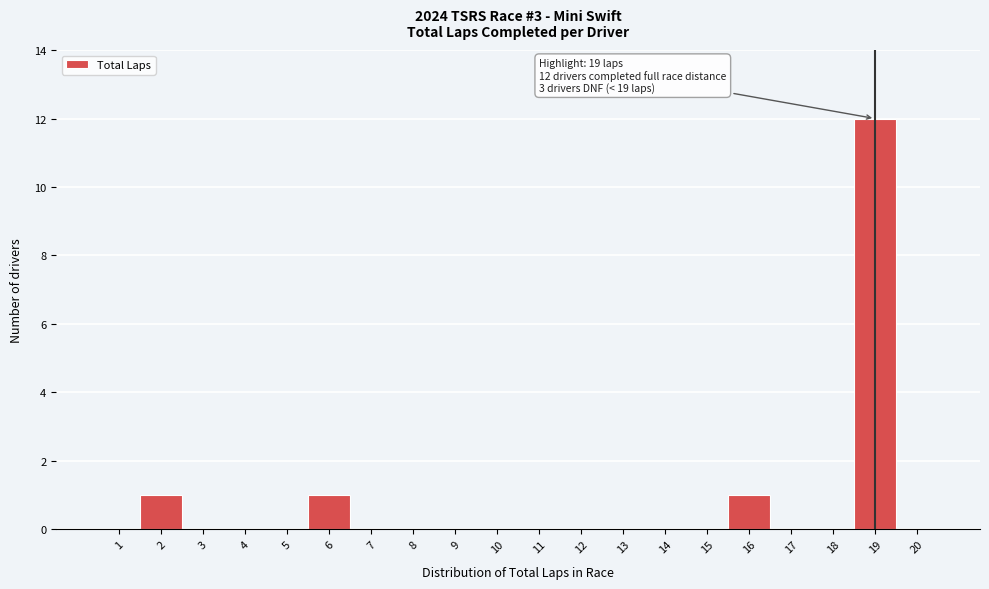

Which range on the x-axis has the tallest bar?

18.5 to 19.5